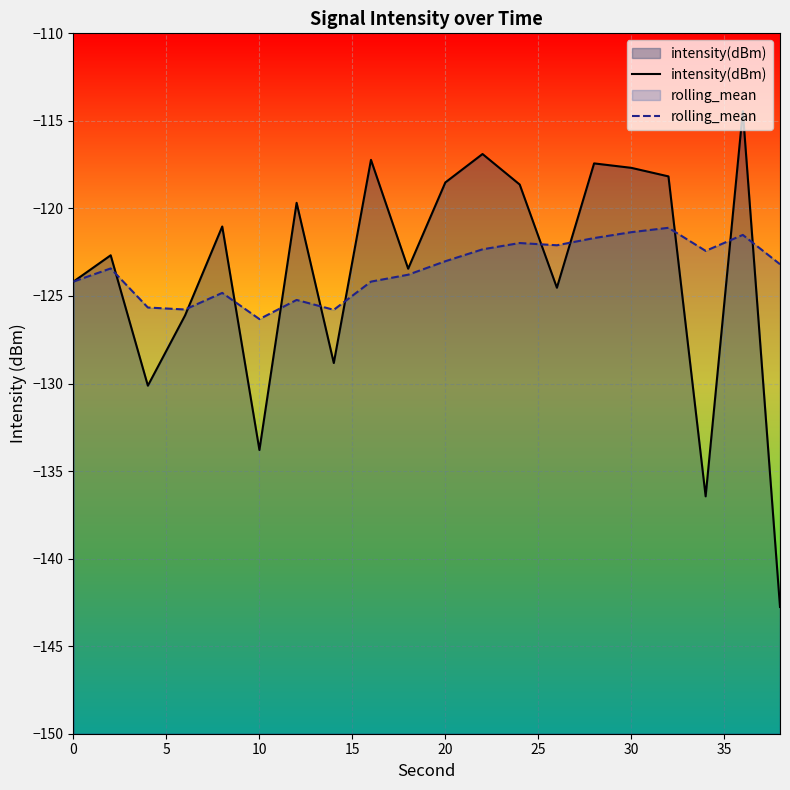

List the series in order of their peak value, lowest first.

rolling_mean, intensity(dBm)